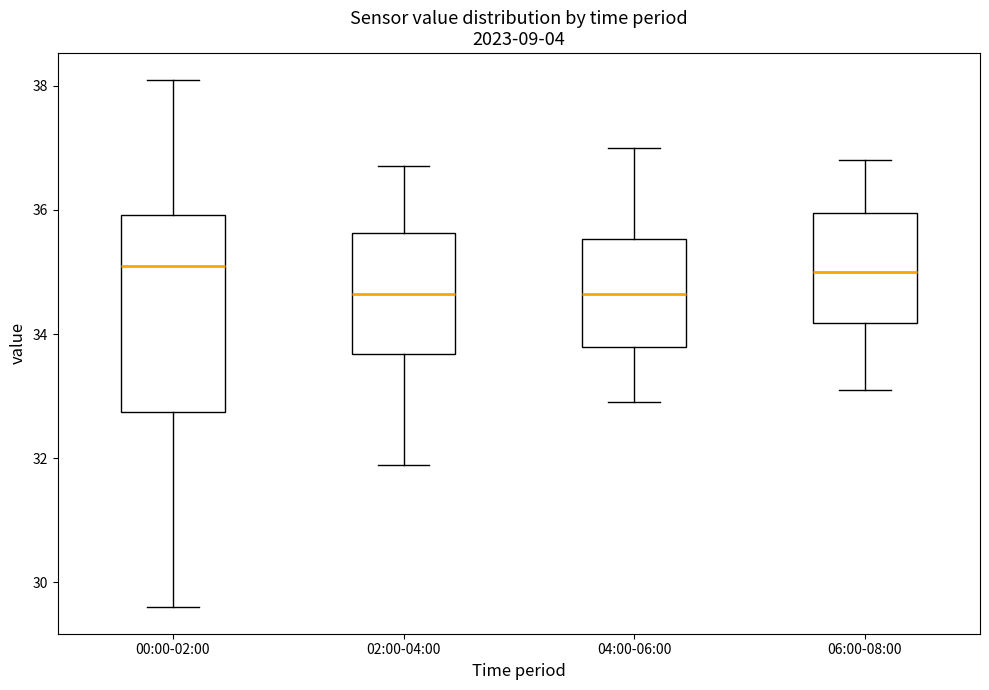

Where is the upper edge of the box for 02:00-04:00 on the y-axis? The values are not printed on the chart, so give them approximately, as read against the axis.

35.6